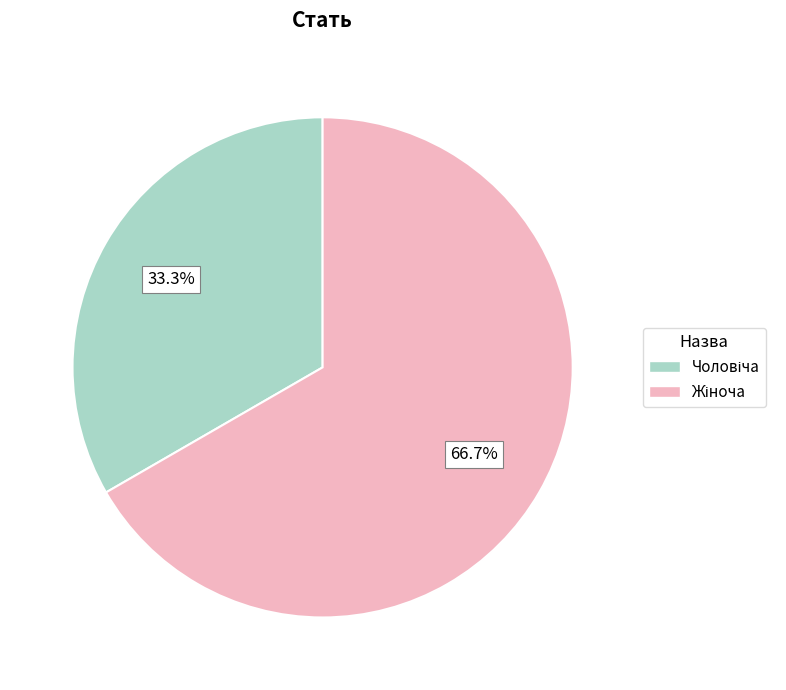

Is there any slice that represents more than half of the pie?

Yes